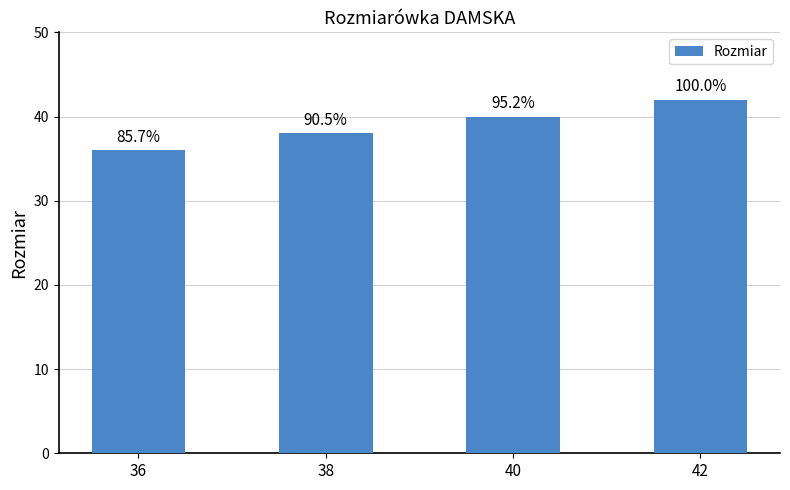

Does the chart contain stacked bars?

No